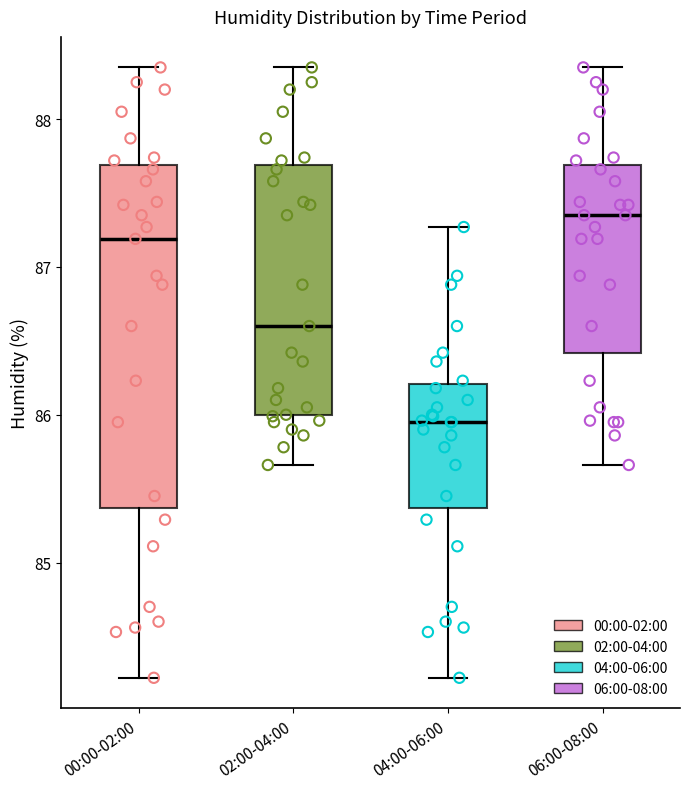

Reading left to right, read every box against the y-axis: the position of its median line, the range the box covers, and the ends of its whiskers. The values are not printed on the chart, so give them approximately, as read against the axis.

00:00-02:00: median 87.2, box 85.4 to 87.7, whiskers 84.2 to 88.4
02:00-04:00: median 86.6, box 86.0 to 87.7, whiskers 85.7 to 88.4
04:00-06:00: median 86.0, box 85.4 to 86.2, whiskers 84.2 to 87.3
06:00-08:00: median 87.4, box 86.4 to 87.7, whiskers 85.7 to 88.4